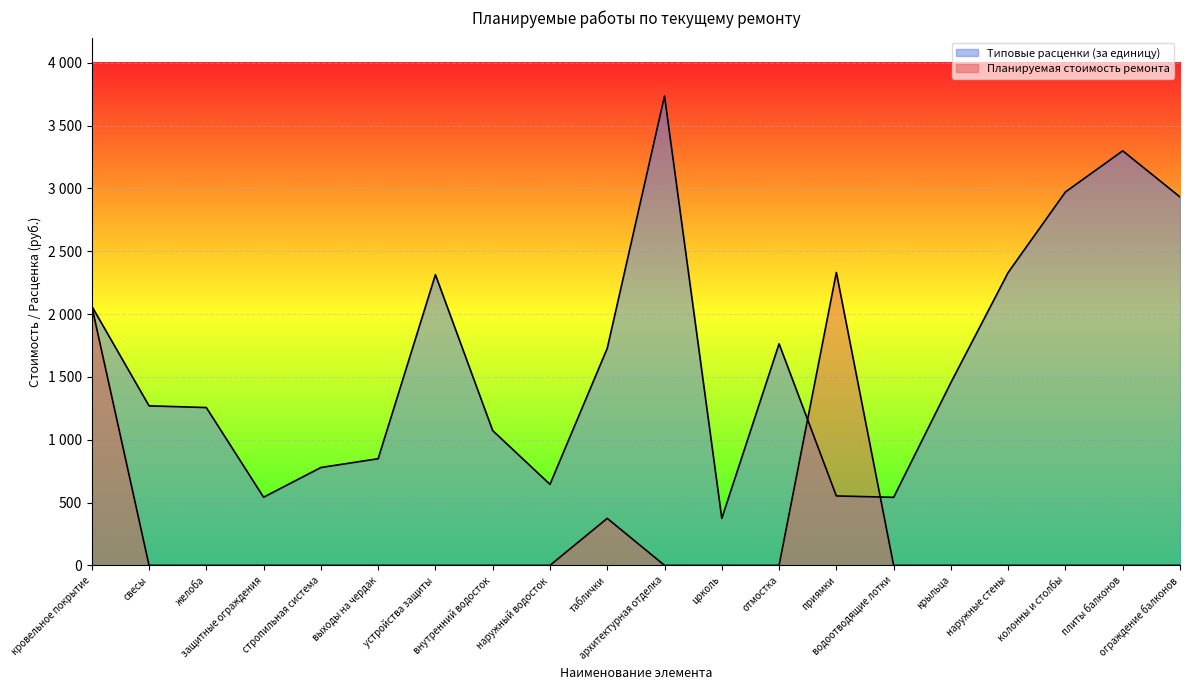

Reading left to right, transcribe all the data shown in this chart.

Планируемая стоимость ремонта: кровельное покрытие=2062.8	свесы=0.0	желоба=0.0	защитные ограждения=0.0	стропильная система=0.0	выходы на чердак=0.0	устройства защиты=0.0	внутренний водосток=0.0	наружный водосток=0.0	таблички=374.2	архитектурная отделка=0.0	цоколь=0.0	отмостка=0.0	приямки=2331.0	водоотводящие лотки=0.0	крыльца=0.0	наружные стены=0.0	колонны и столбы=0.0	плиты балконов=0.0	ограждение балконов=0.0
Типовые расценки (за единицу): кровельное покрытие=2062.8	свесы=1269.7	желоба=1256.0	защитные ограждения=542.3	стропильная система=778.8	выходы на чердак=848.8	устройства защиты=2313.3	внутренний водосток=1072.5	наружный водосток=644.9	таблички=1727.4	архитектурная отделка=3735.1	цоколь=374.2	отмостка=1763.2	приямки=552.6	водоотводящие лотки=541.4	крыльца=1455.0	наружные стены=2331.0	колонны и столбы=2971.8	плиты балконов=3298.8	ограждение балконов=2931.9